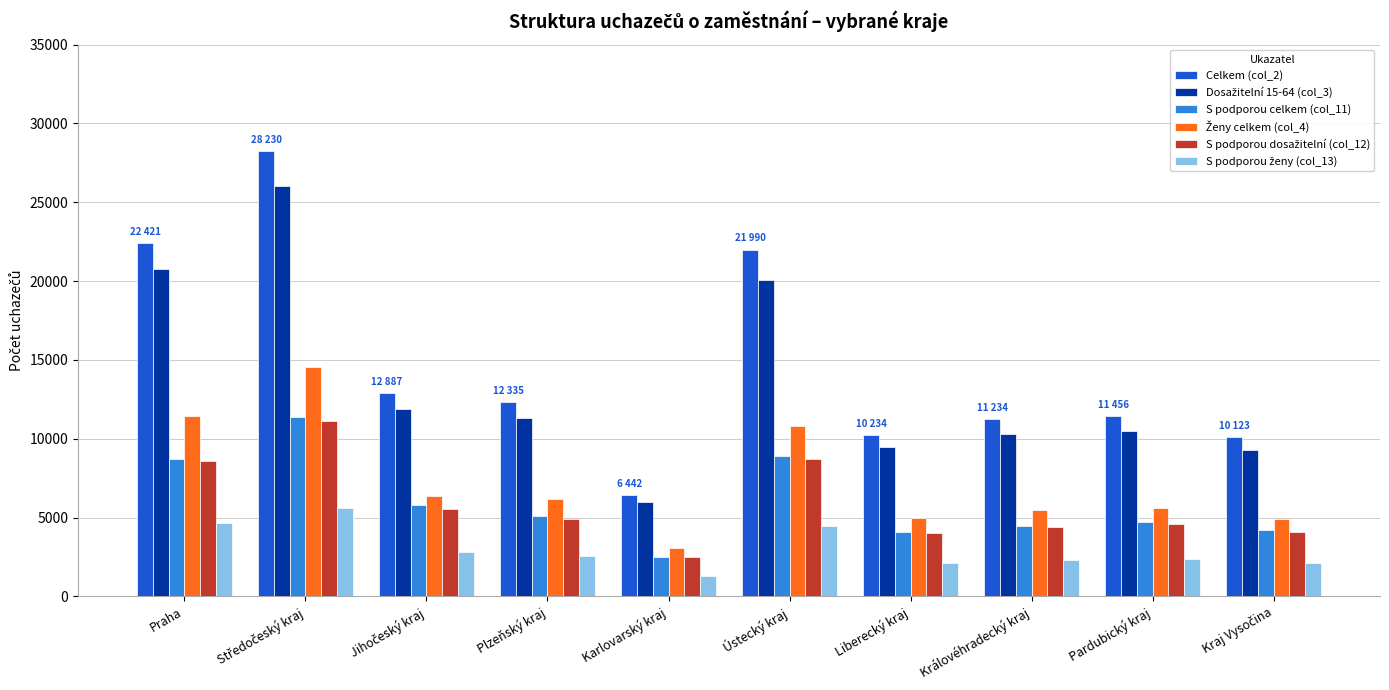

At how many categories does at least one series exceed 22752?

1